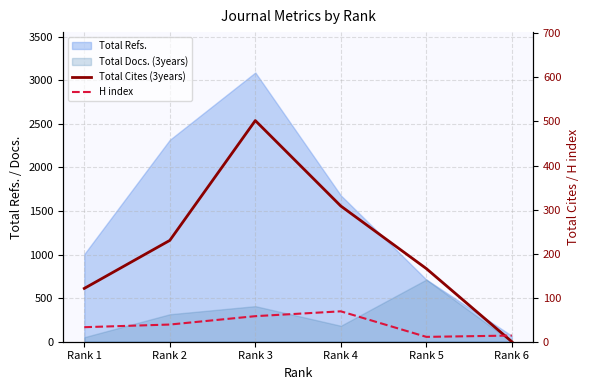

Does the chart display data point markers on the line(s)?

No